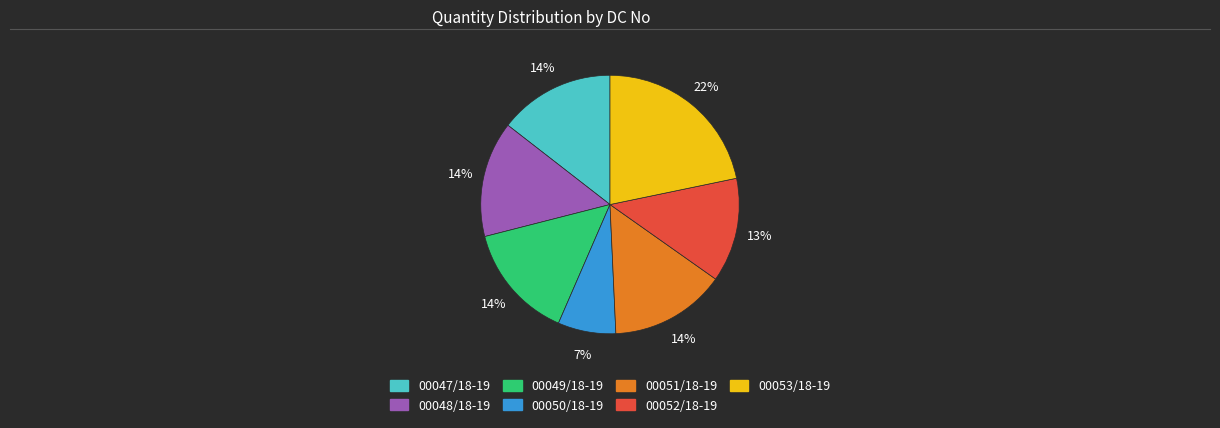

To the nearest percent, what is the average slice percentage?

14%